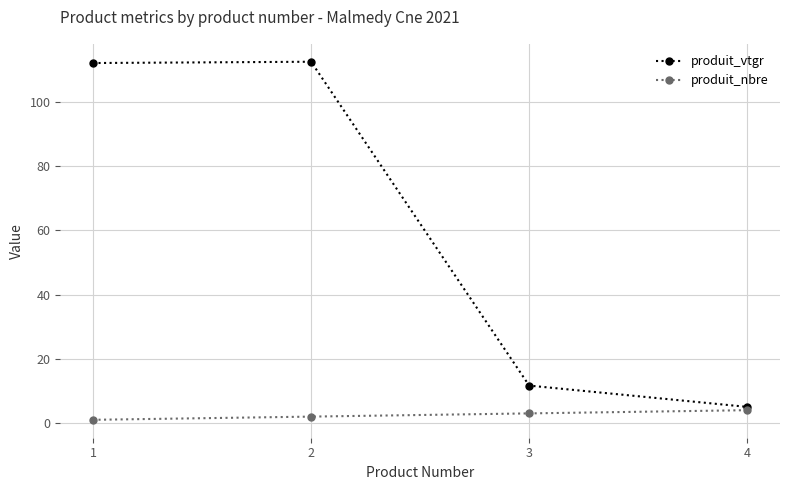

What is the total value across all series at 3?

14.7